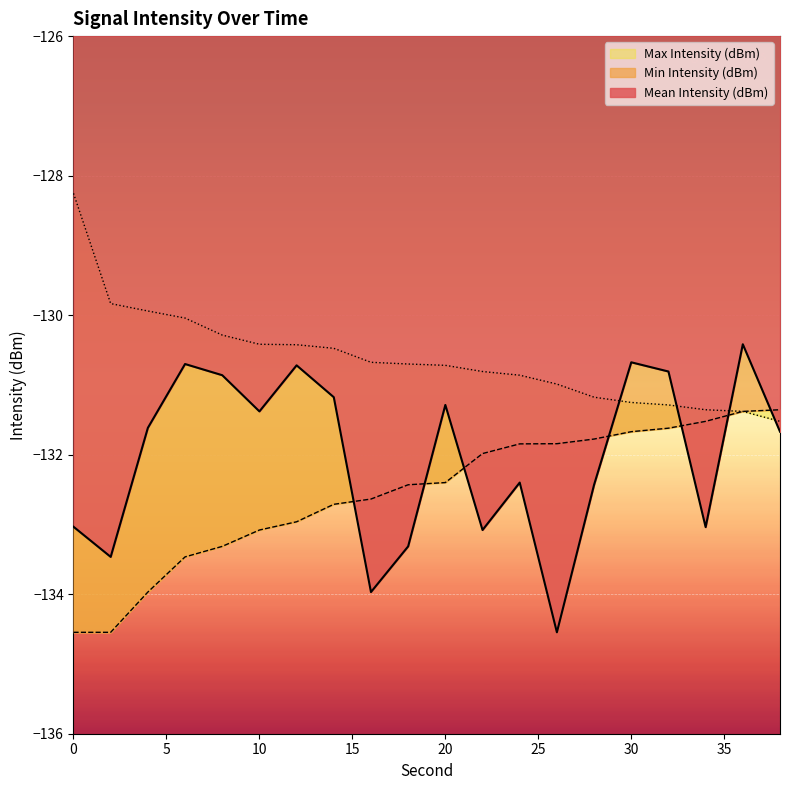

At how many categories does at least one series exceed -132?

20